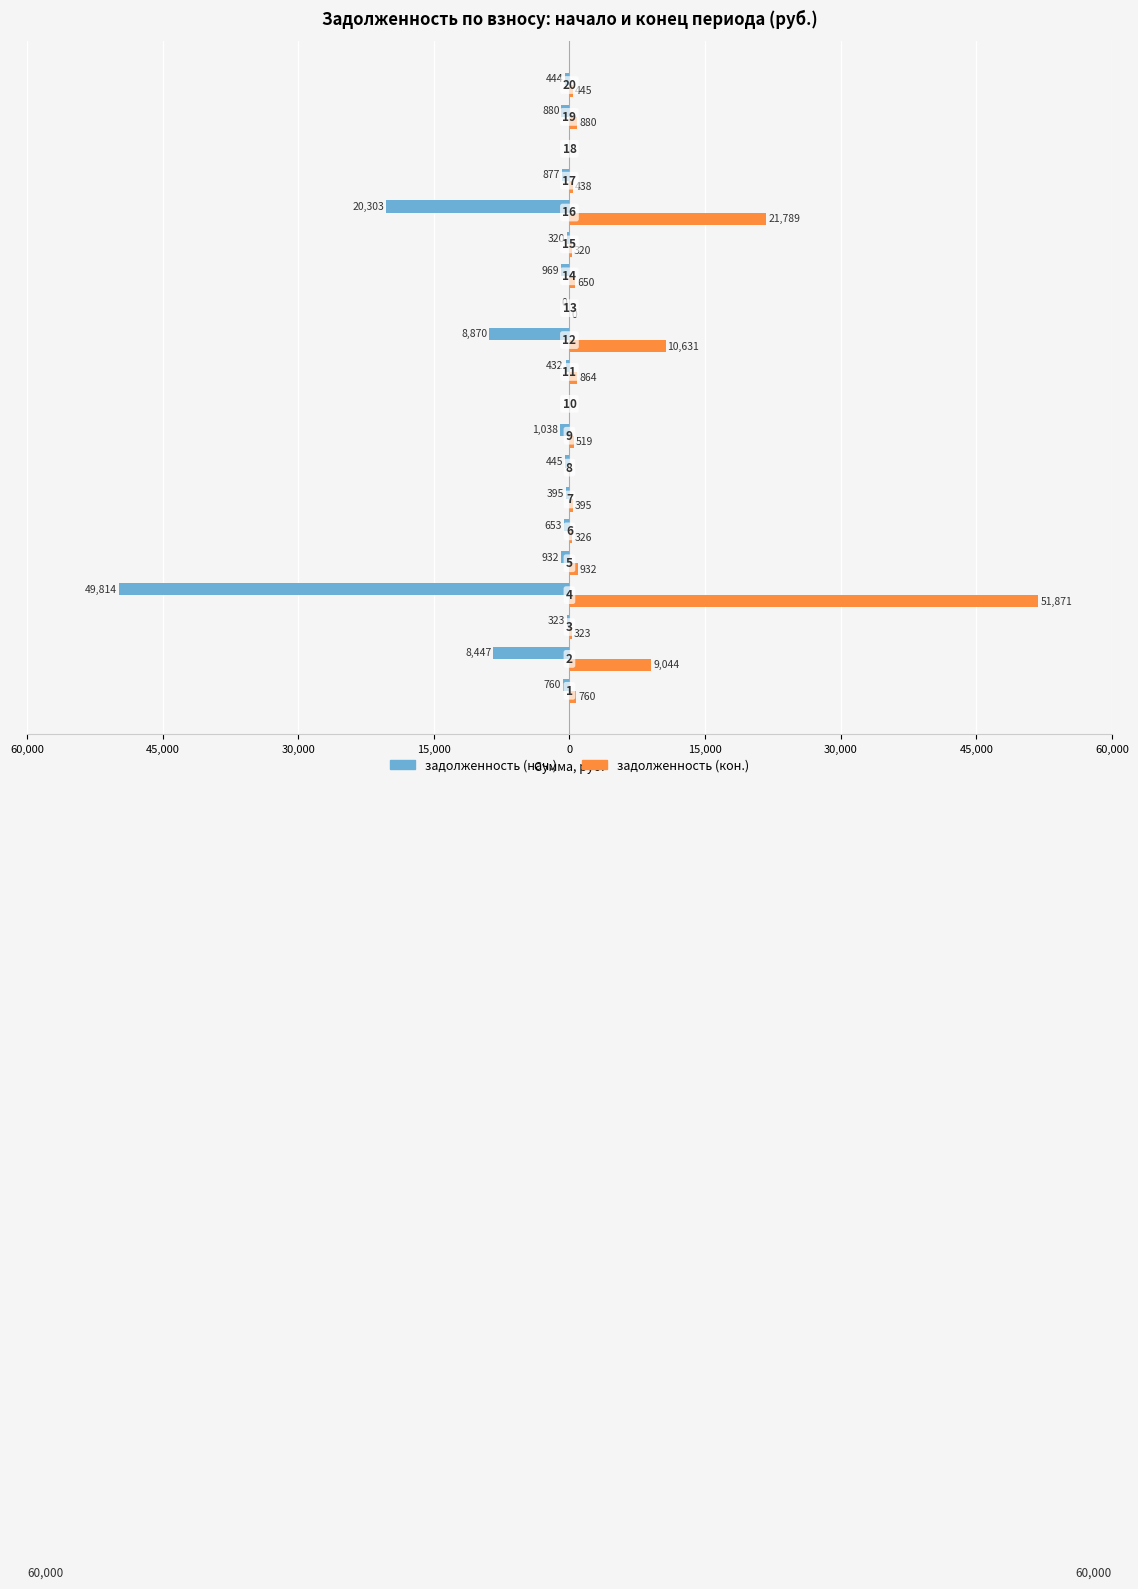

What are all the series names shown in the legend?

задолженность (нач.), задолженность (кон.)